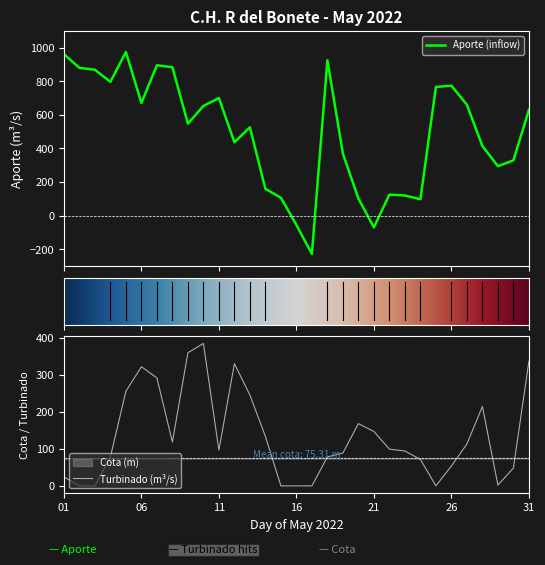

At which category does Turbinado reach its first local valley?

2022-05-08